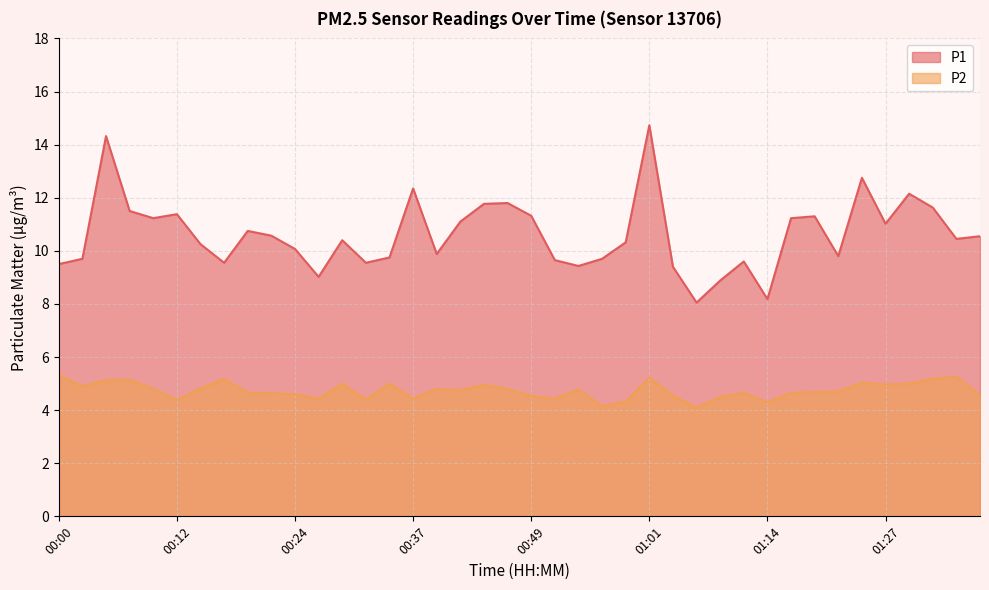

At which category does P2 reach its first local valley?

00:02